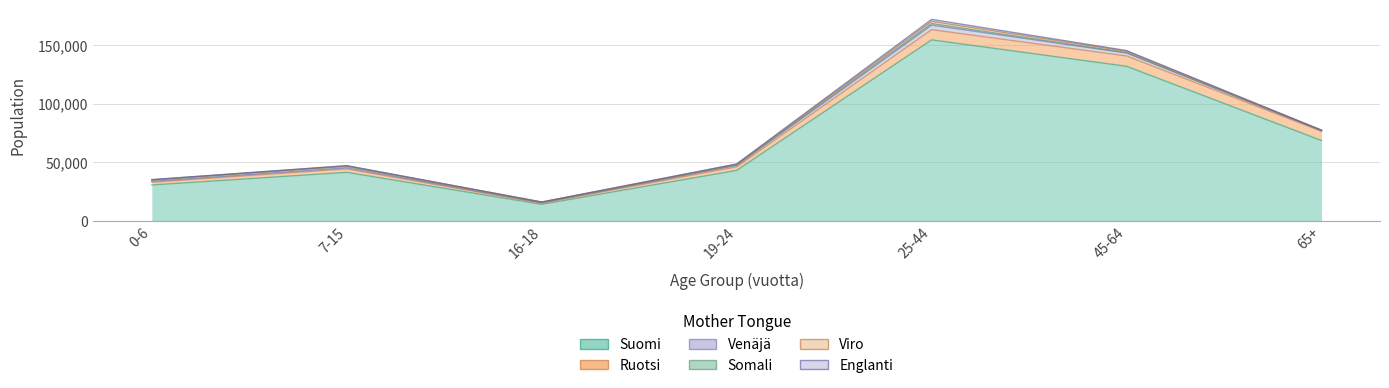

What is the label of the 2nd point from the left?

7-15